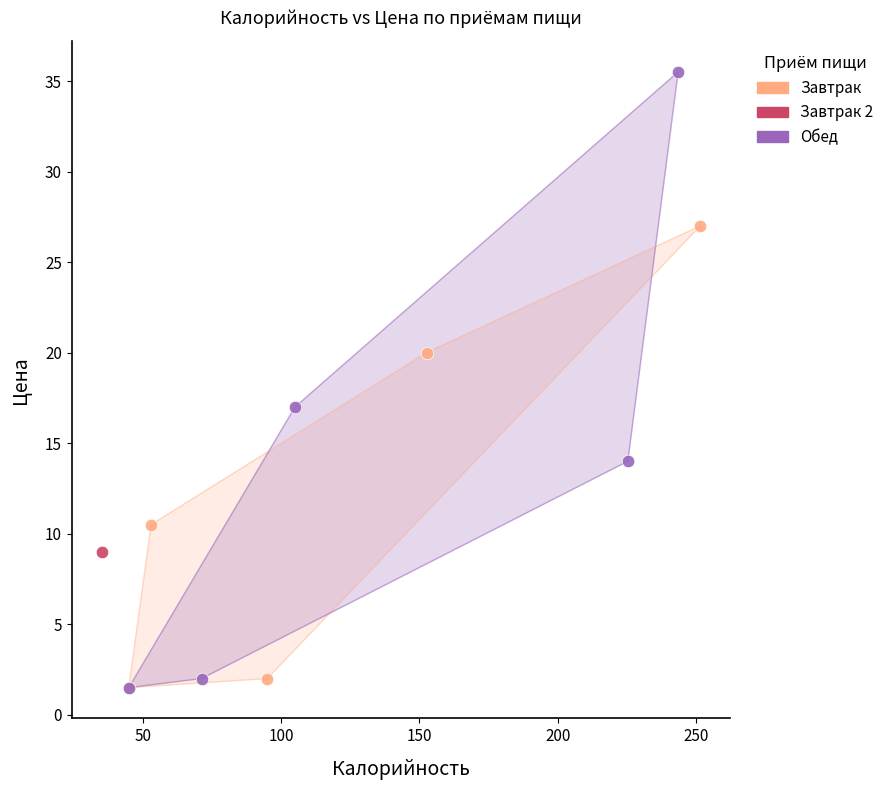

What are all the series names shown in the legend?

Завтрак, Завтрак 2, Обед